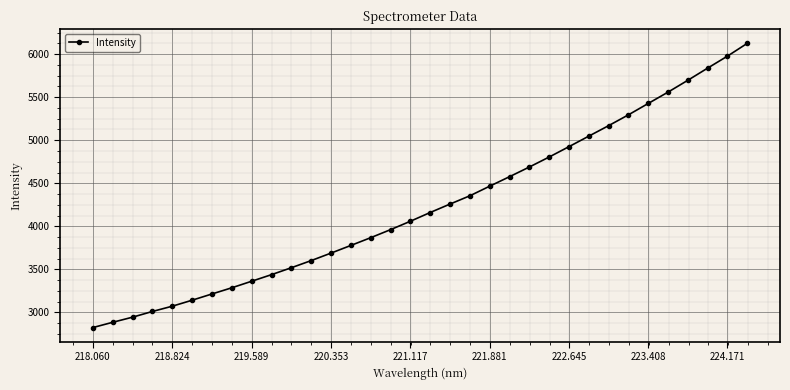

What is the sum of all values?

144037.1